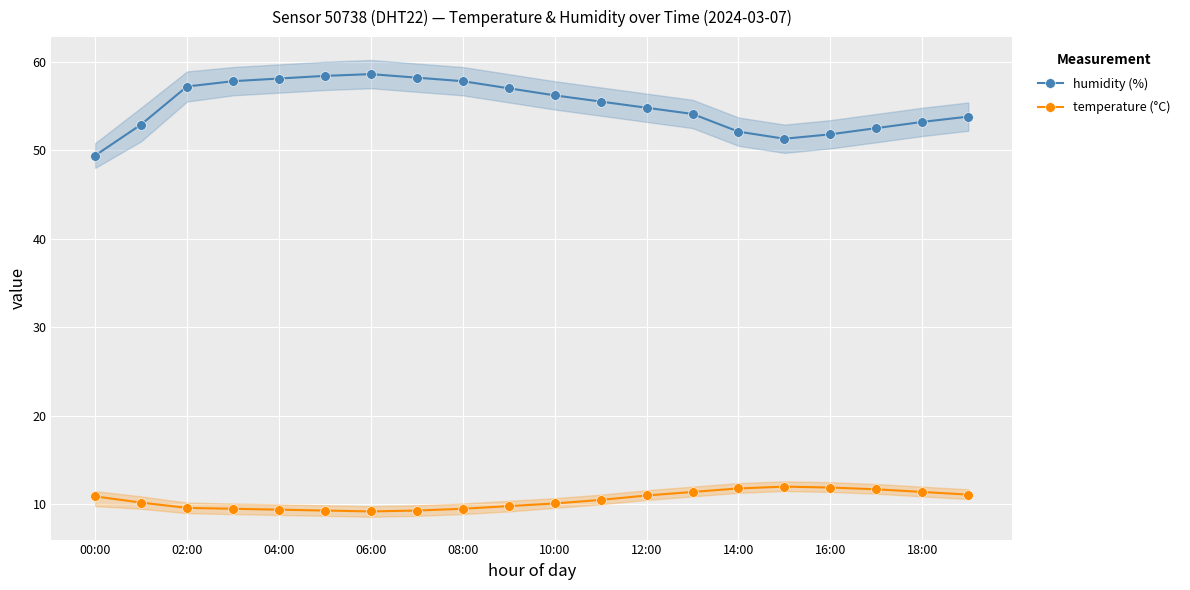

True or false: humidity (%) has more than 1 points higher than both neighbors.

False